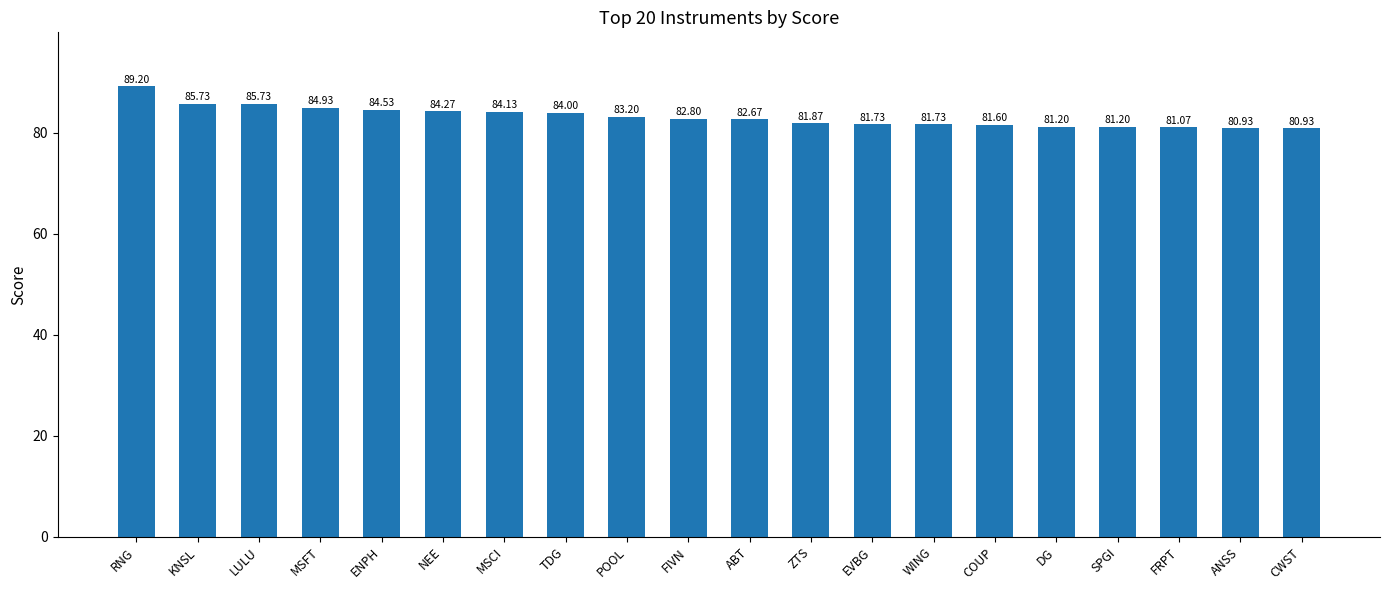

At which category does the chart reach its peak across all series?

RNG